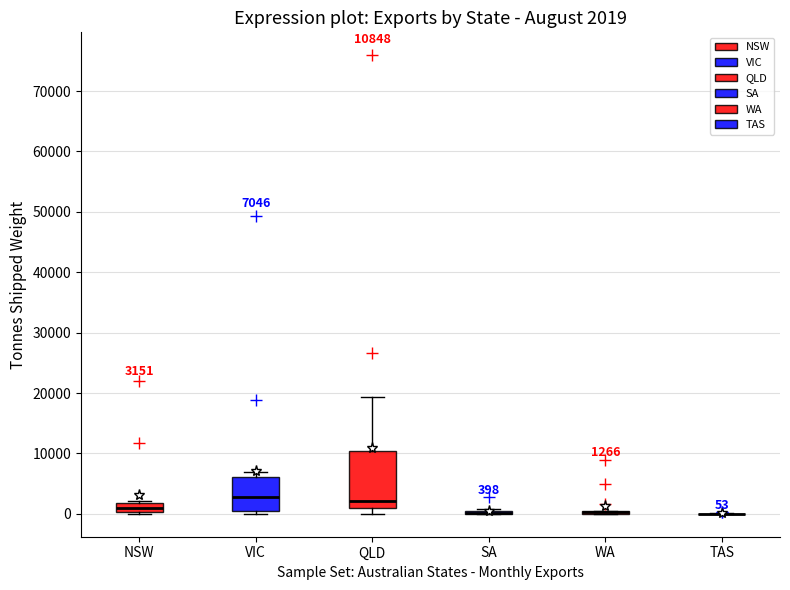

Which box is the tallest, from its lower edge to its upper edge?

QLD